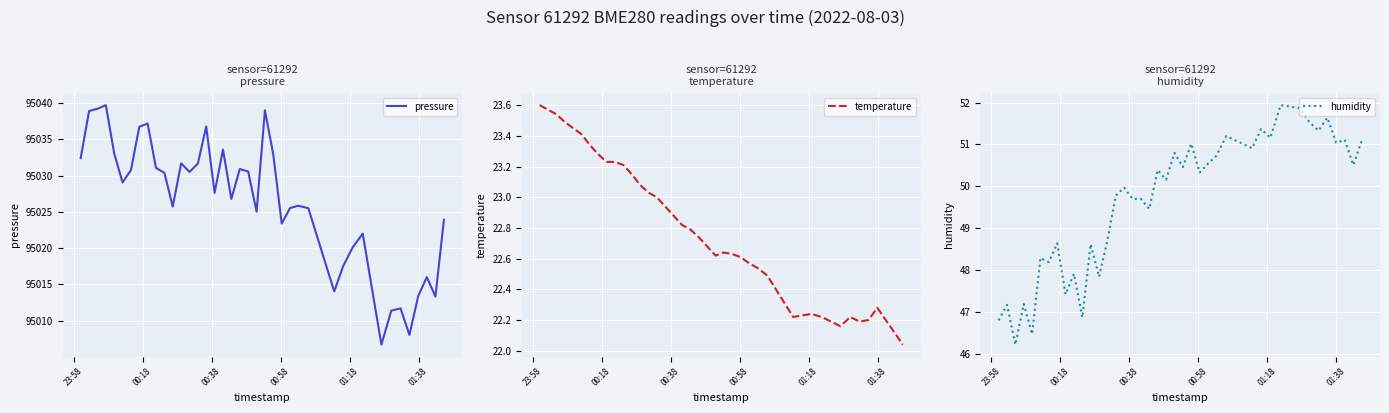

At how many categories does at least one series exceed 77547?

40